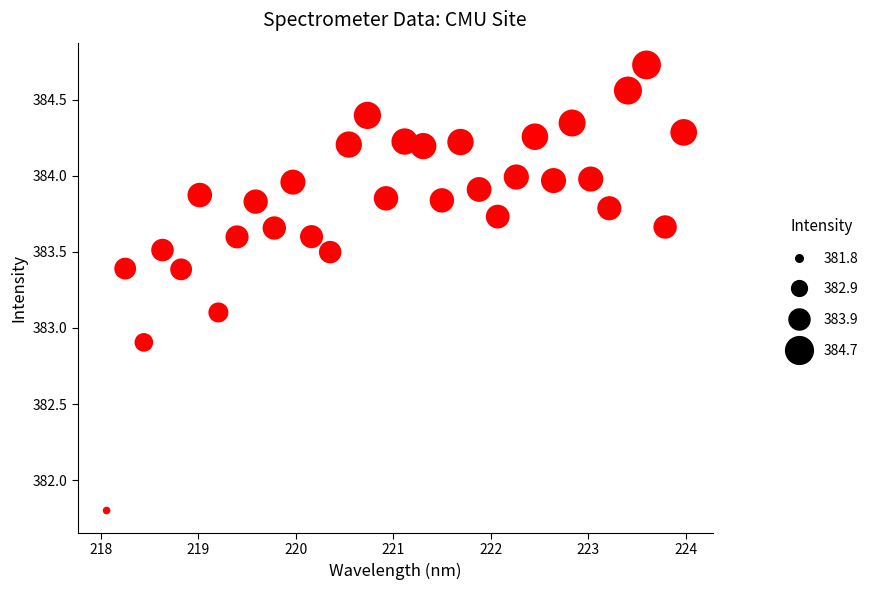

What is the range of X values (max minus min)?

5.9